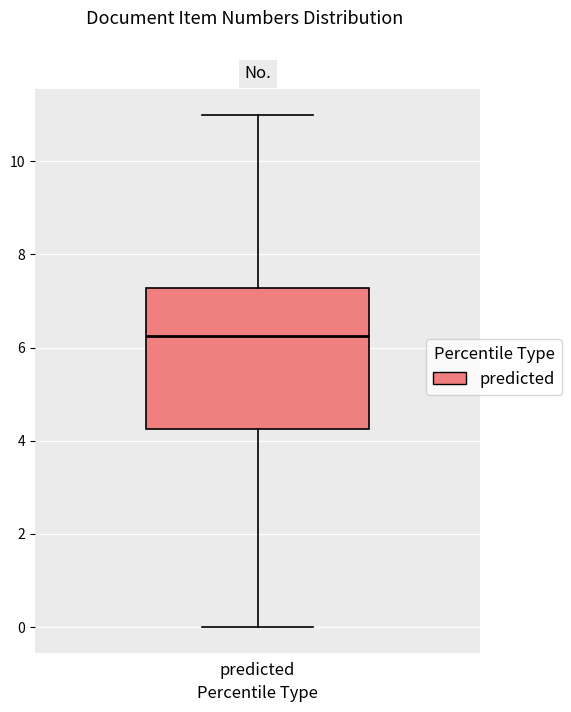

Transcribe this box plot: give where the median line is, the range the box spans, and where the two whiskers end, as read against the y-axis. The values are not printed on the chart, so give them approximately, as read against the axis.

median 6.2, box 4.2 to 7.2, whiskers 0.0 to 11.0